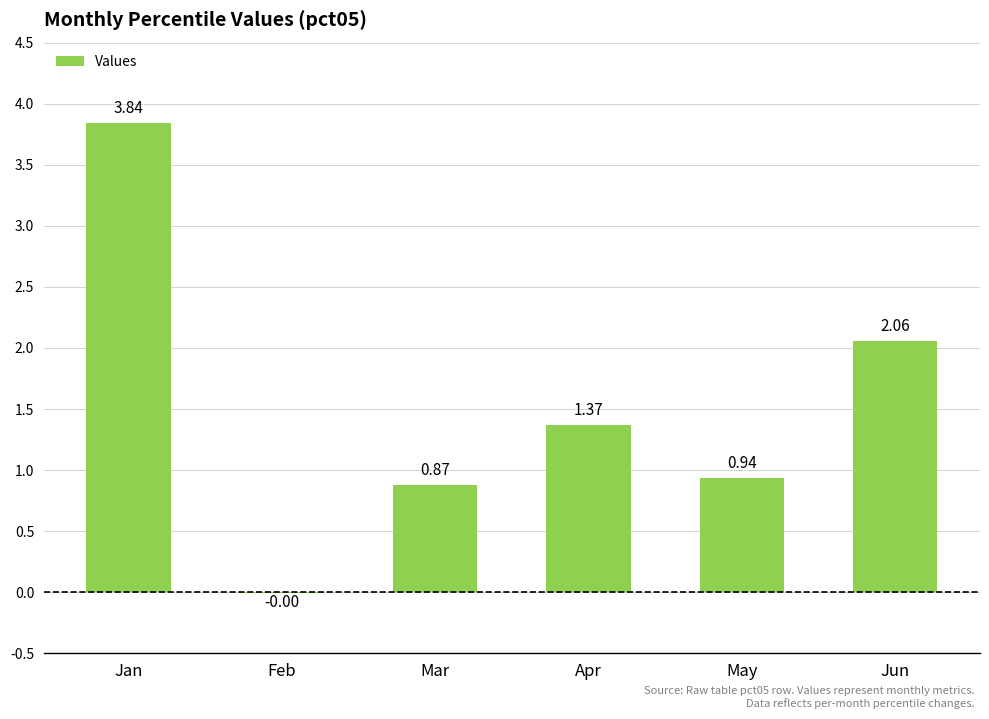

What is the sum of all values?

9.1